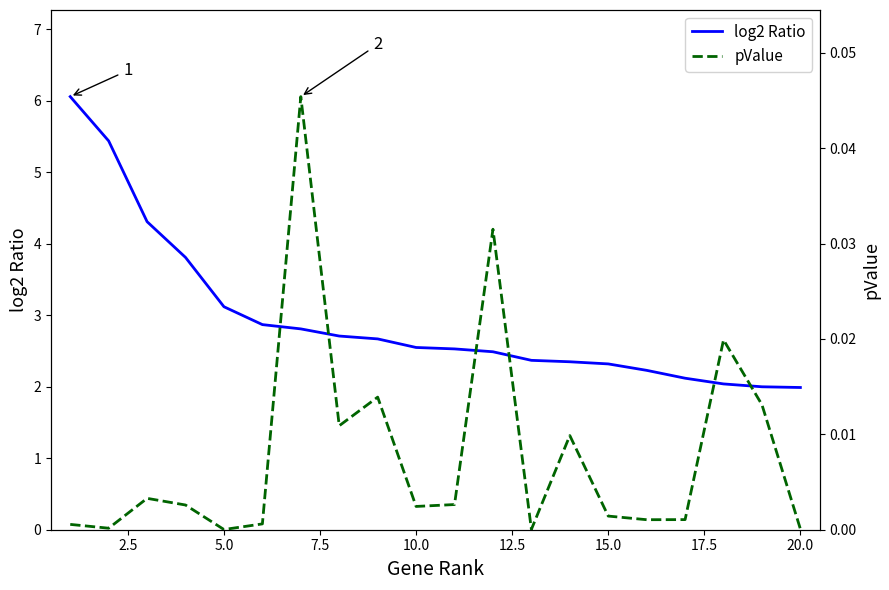

What is the minimum value for log2 Ratio?

2.0